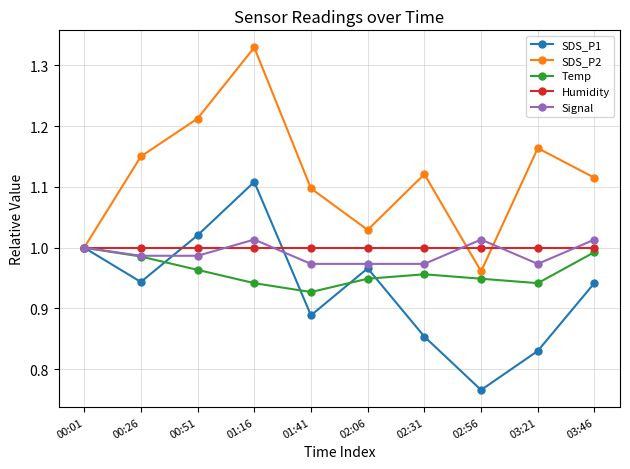

Is the value of SDS_P2 at 03:21 greater than the value of Signal at 00:26?

Yes